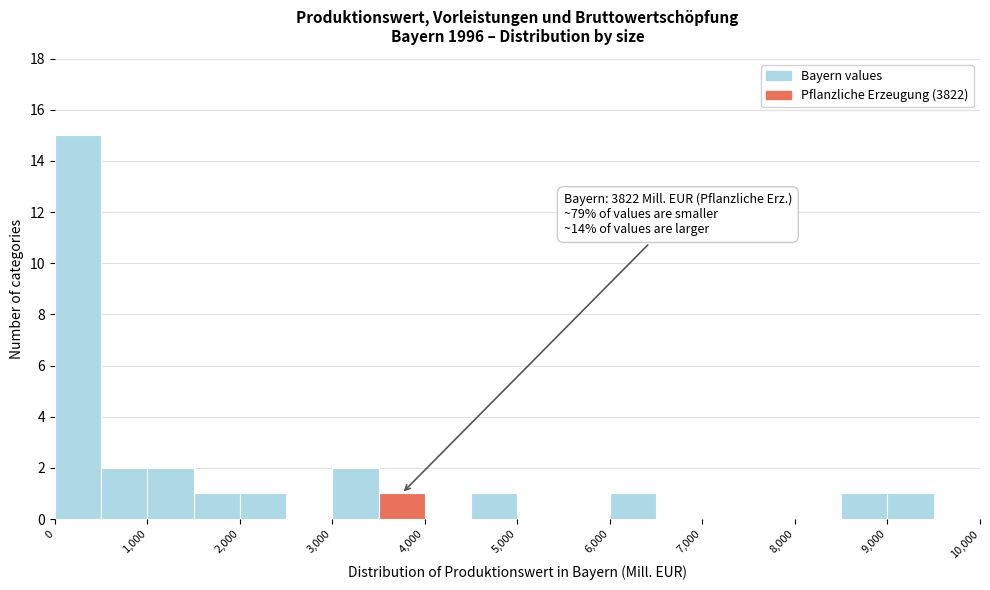

Which range on the x-axis has the tallest bar?

0 to 500